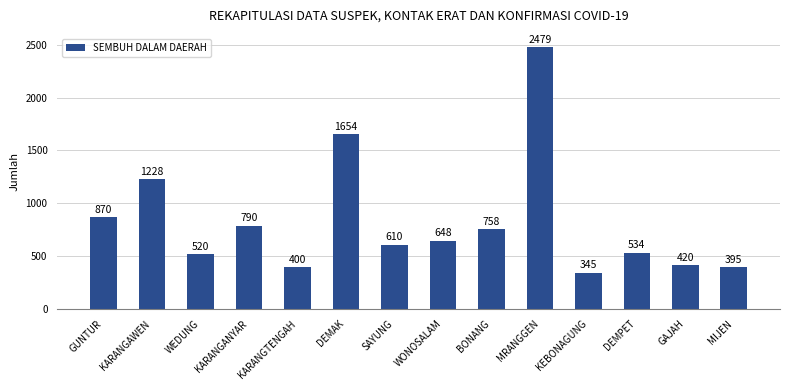

Approximately how many times larger is the value at SAYUNG compared to WONOSALAM?

0.9